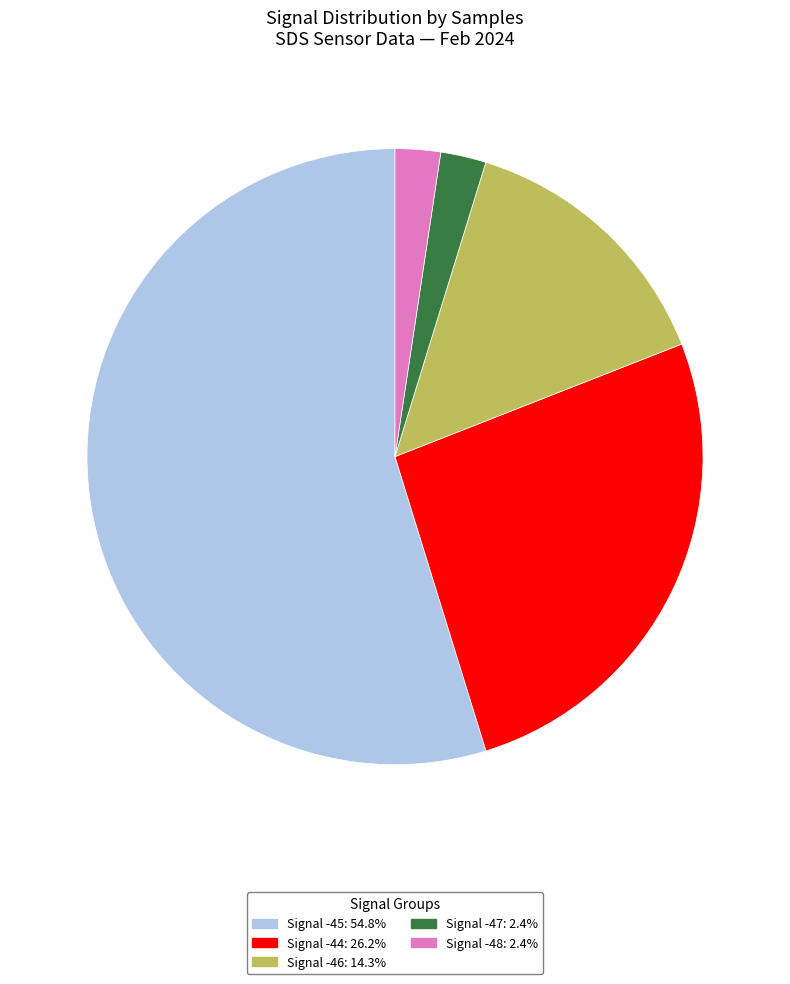

What is the largest slice in the pie chart?

Signal -45